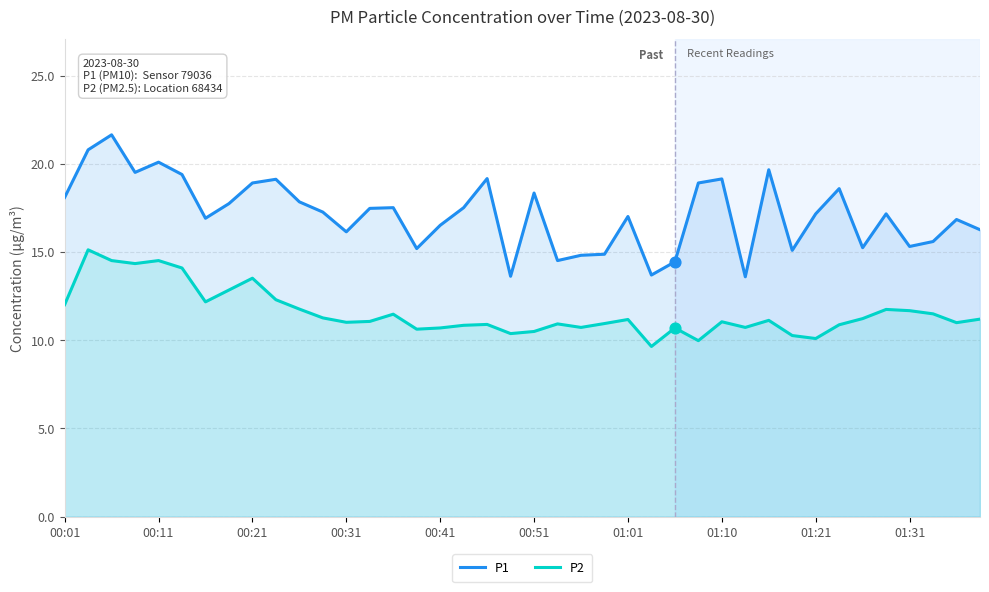

Which series contains the highest Y value?

P1